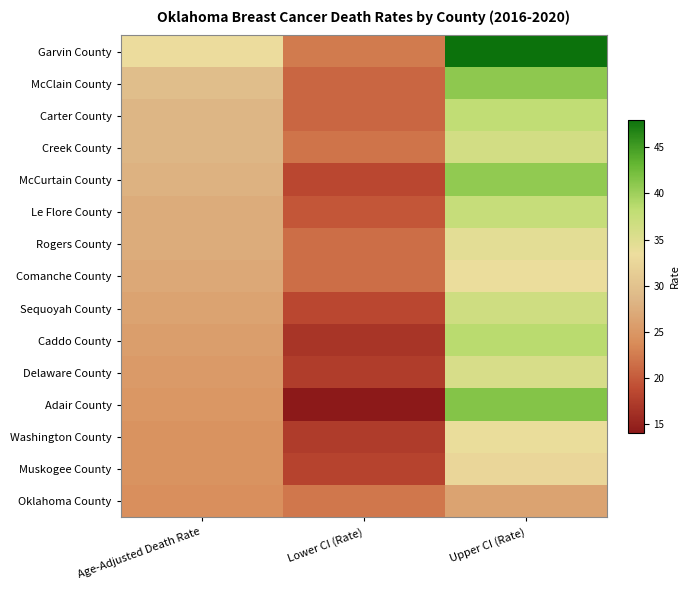

Which series has the largest total across all categories?

Garvin County